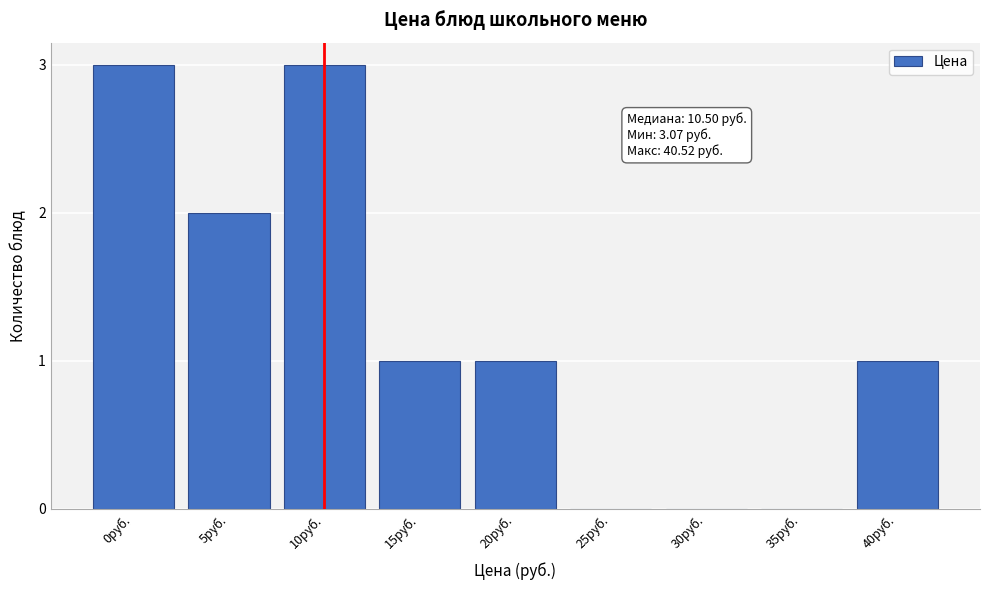

Reading left to right, list all the values displayed in this chart.

0руб.=3	5руб.=2	10руб.=3	15руб.=1	20руб.=1	25руб.=0	30руб.=0	35руб.=0	40руб.=1